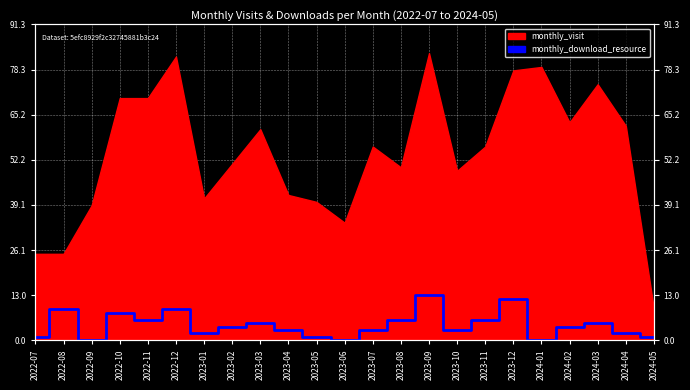

Which has a higher value, 2022-12 or 2023-03?

2022-12